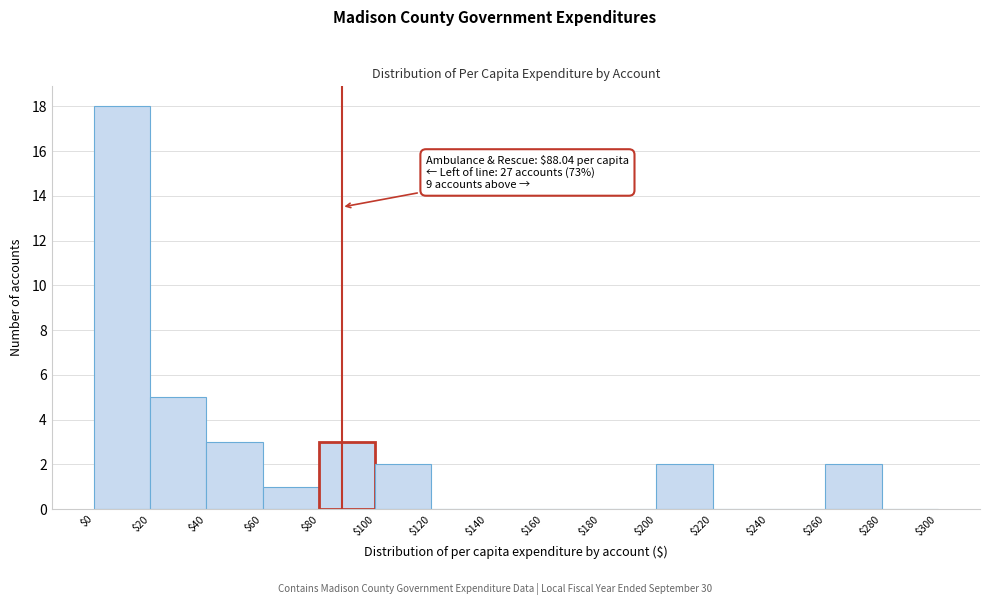

Over which range of the x-axis is the bar tallest?

$0 to $20